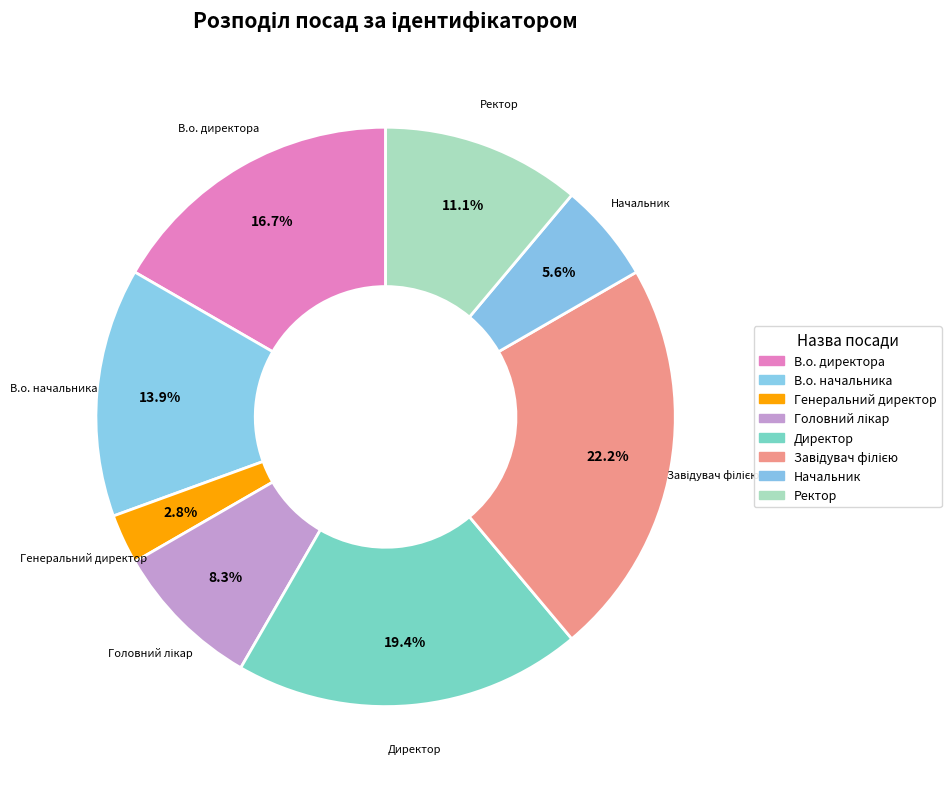

How many segments does this pie chart have?

8